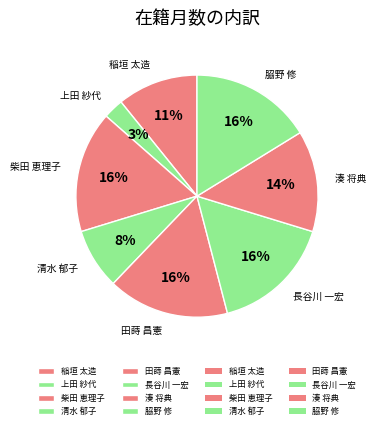

To the nearest percent, what is the average slice percentage?

12%